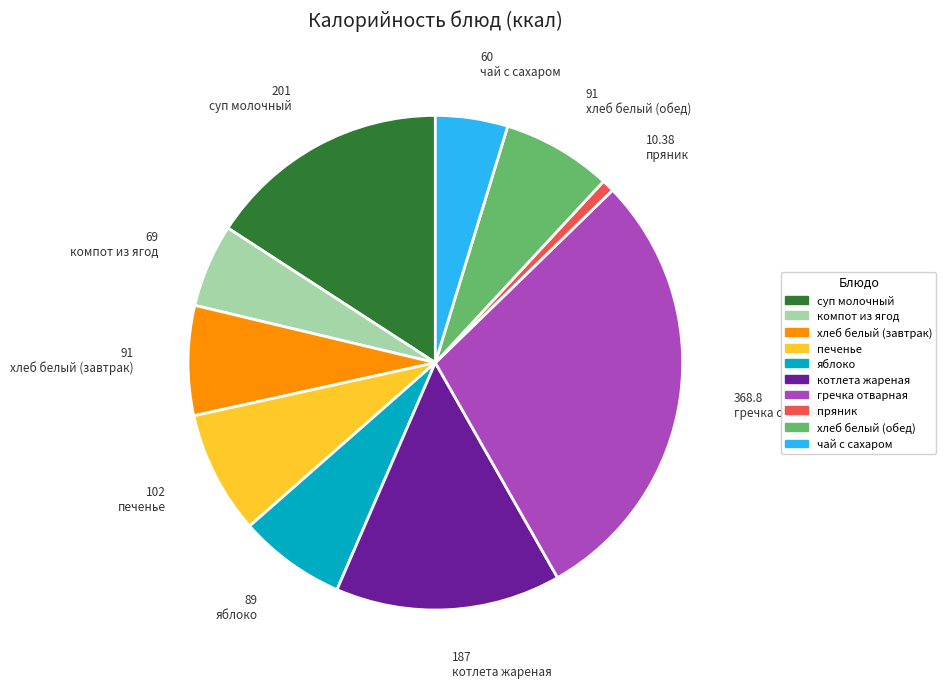

How many slices are in this pie chart?

10